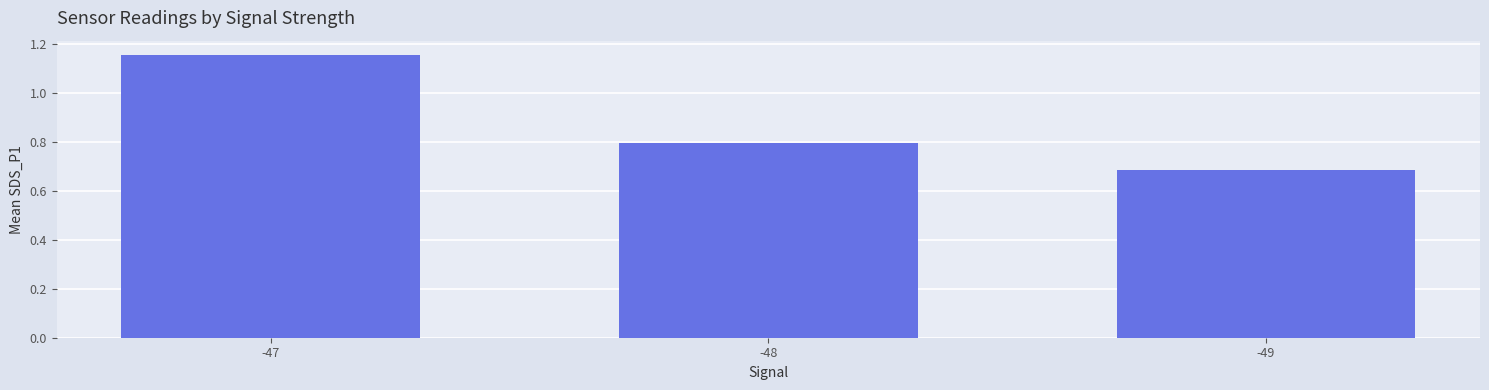

The chart shows a value of 1.1 at -48. True or false?

False